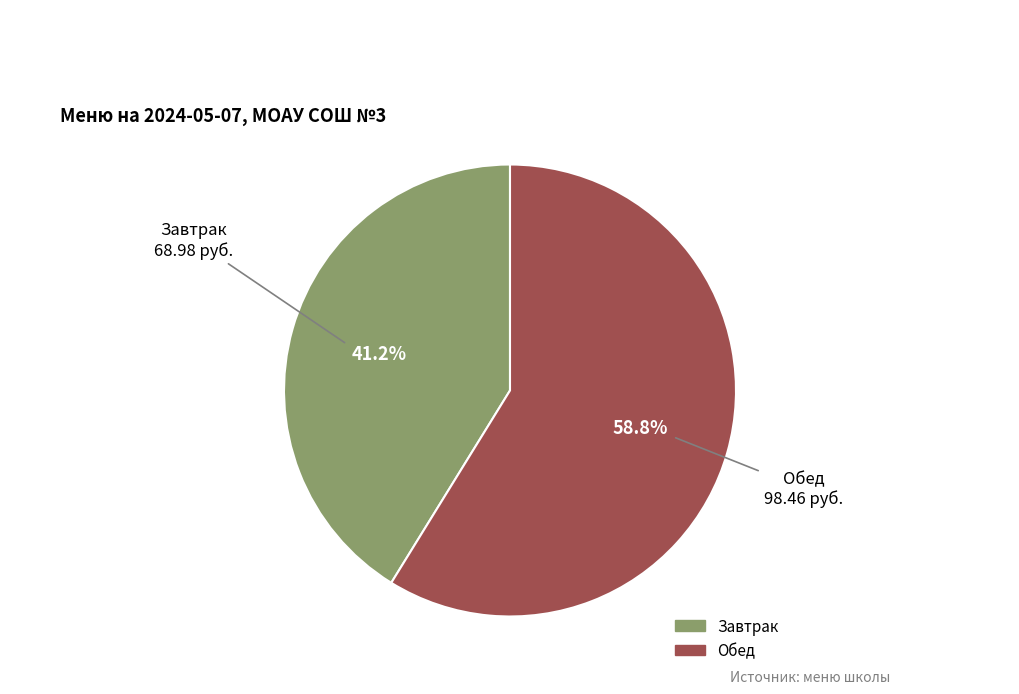

Approximately how many times larger is the value at Обед compared to Завтрак?

1.4